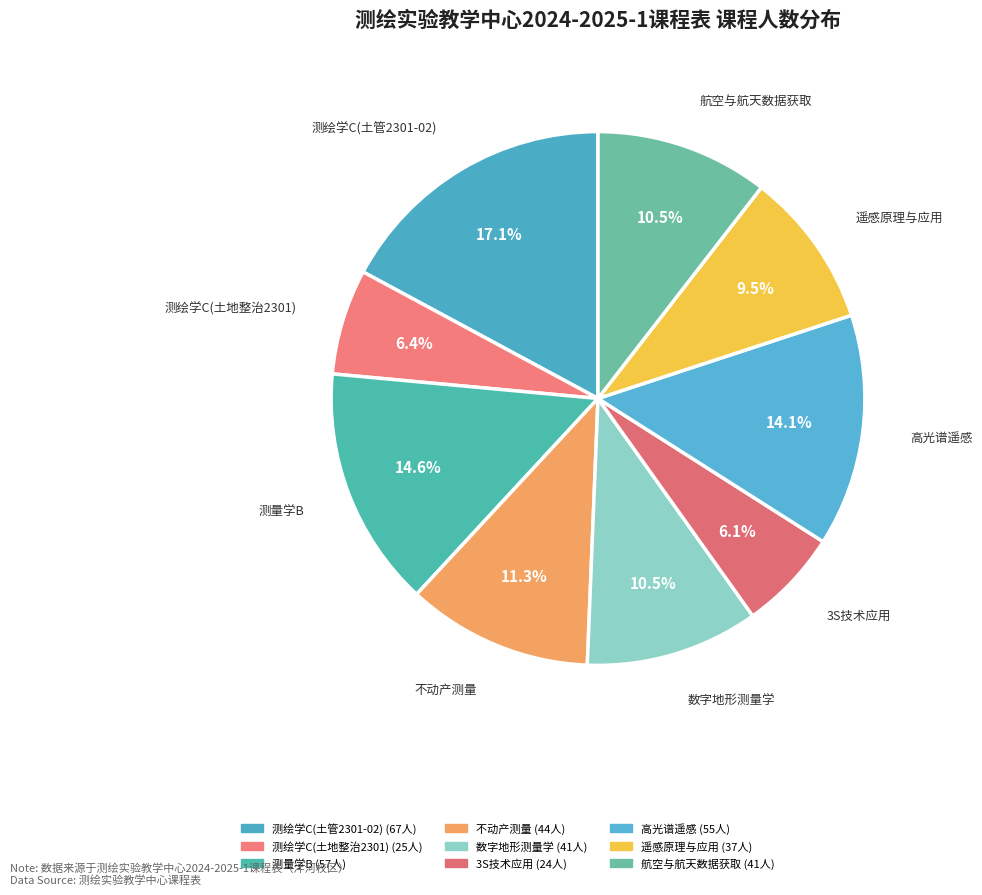

What portion of the pie excludes 测量学B?

85.4%